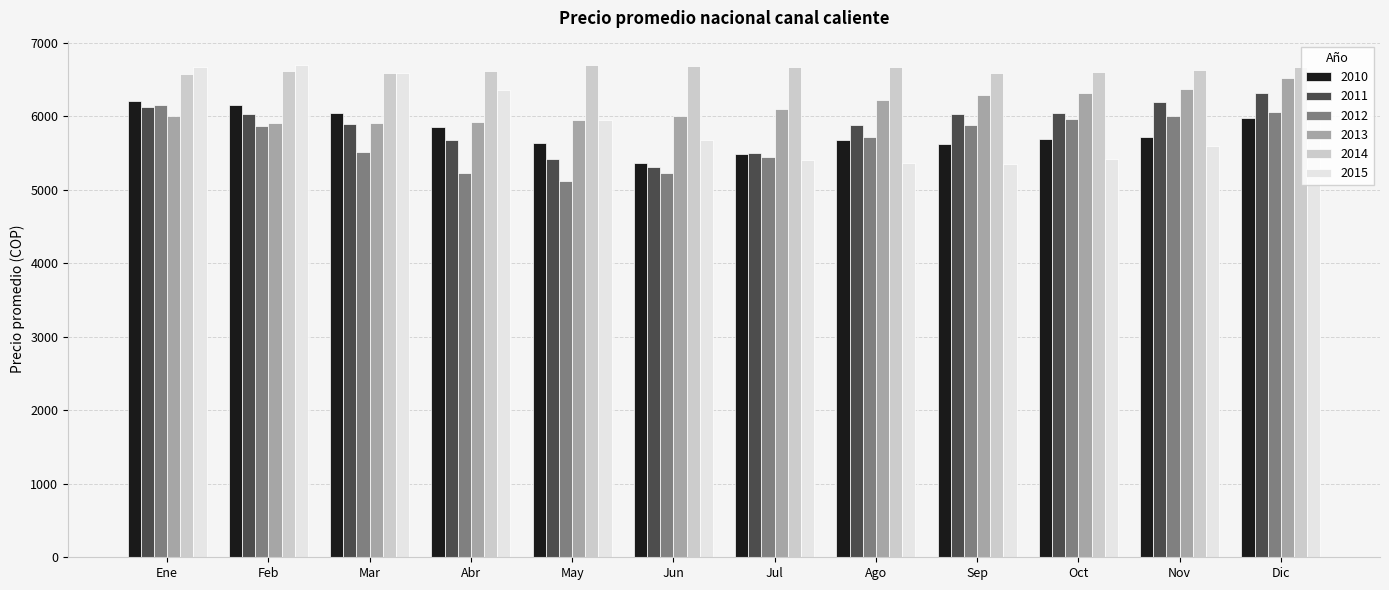

The 2011 series shows 1523.5 at Mar. True or false?

False